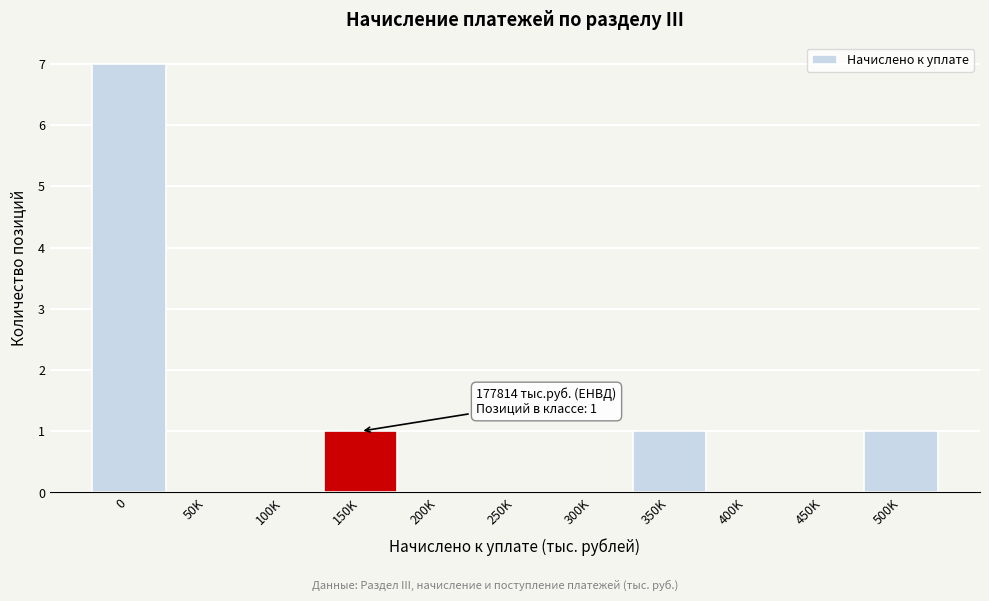

Reading left to right, list all the values displayed in this chart.

0=7	50K=0	100K=0	150K=1	200K=0	250K=0	300K=0	350K=1	400K=0	450K=0	500K=1